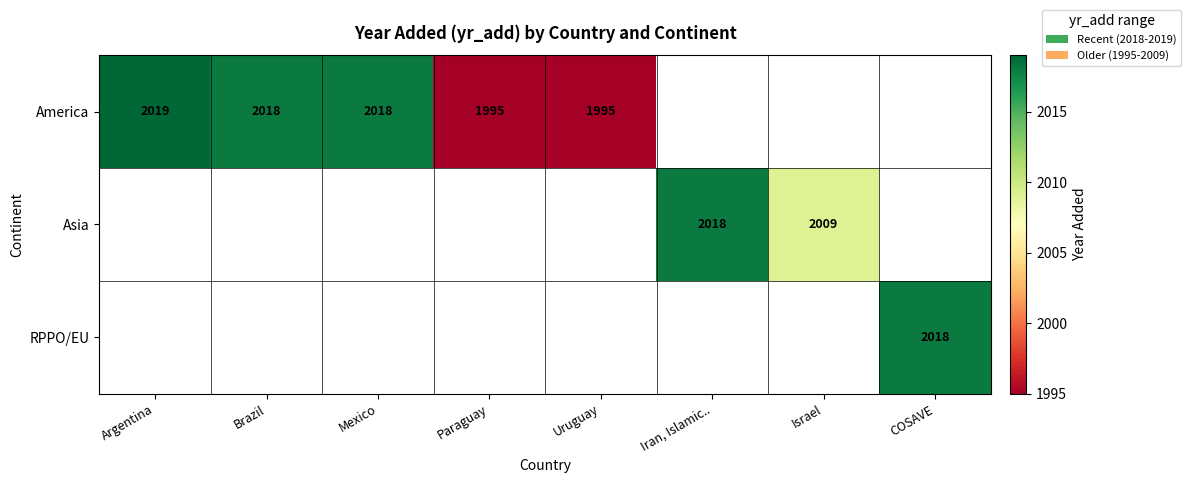

Is it true that Asia equals 2941 at Israel?

False